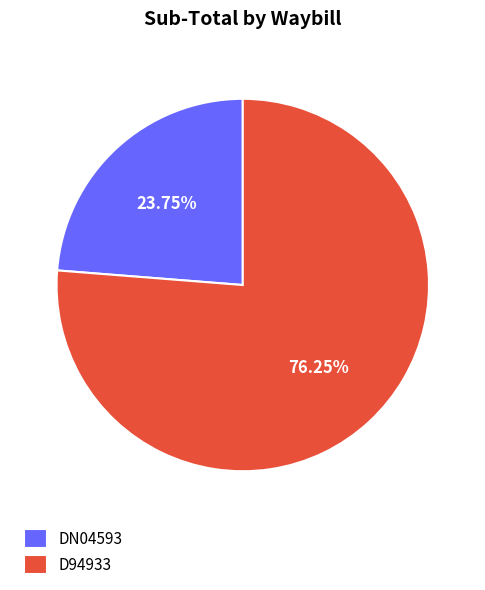

To the nearest percent, what is the combined percentage of D94933 and DN04593?

100%